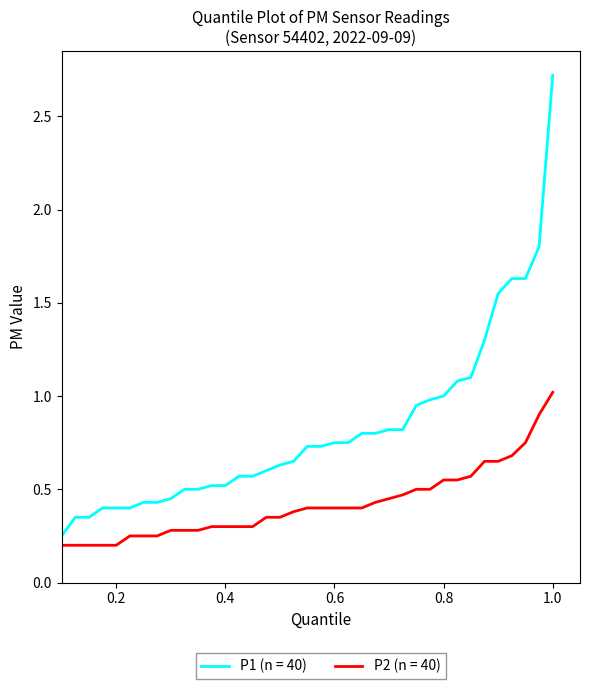

Rank the series by their average value, from lowest to highest.

P2 (n = 40), P1 (n = 40)